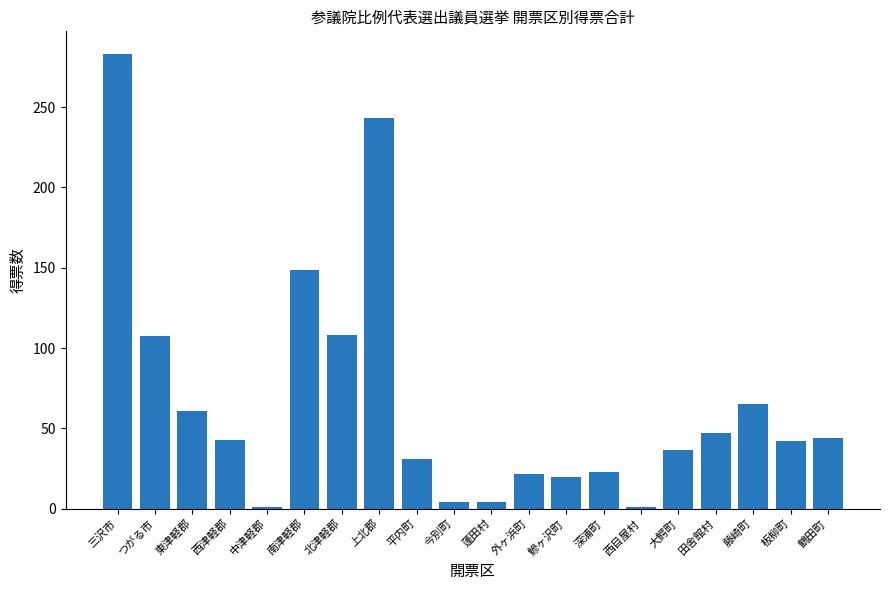

What is the difference between the maximum and second lowest values?

282.0